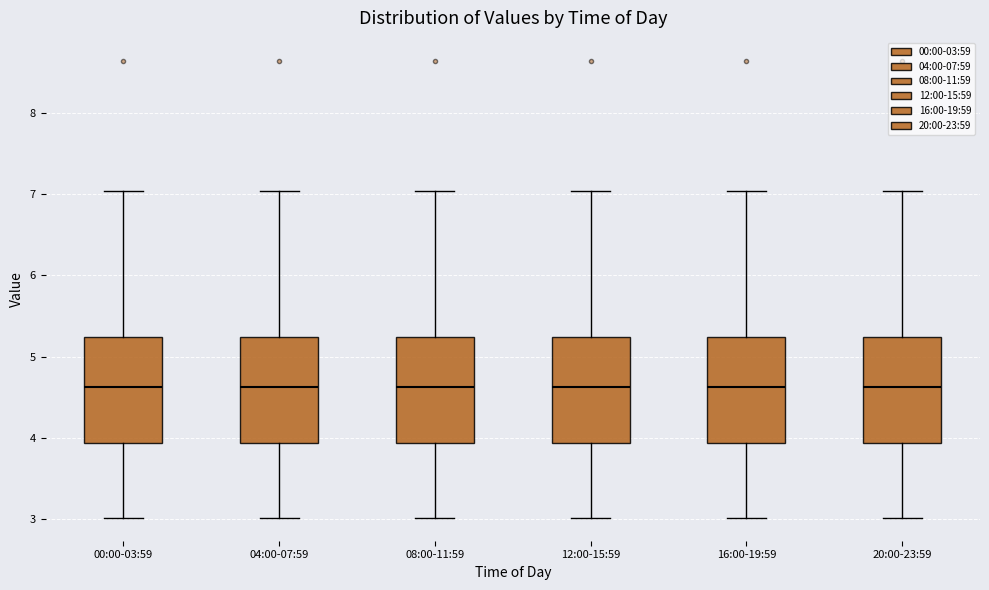

Where does the lower whisker of the box for 16:00-19:59 end on the y-axis? The values are not printed on the chart, so give them approximately, as read against the axis.

3.0